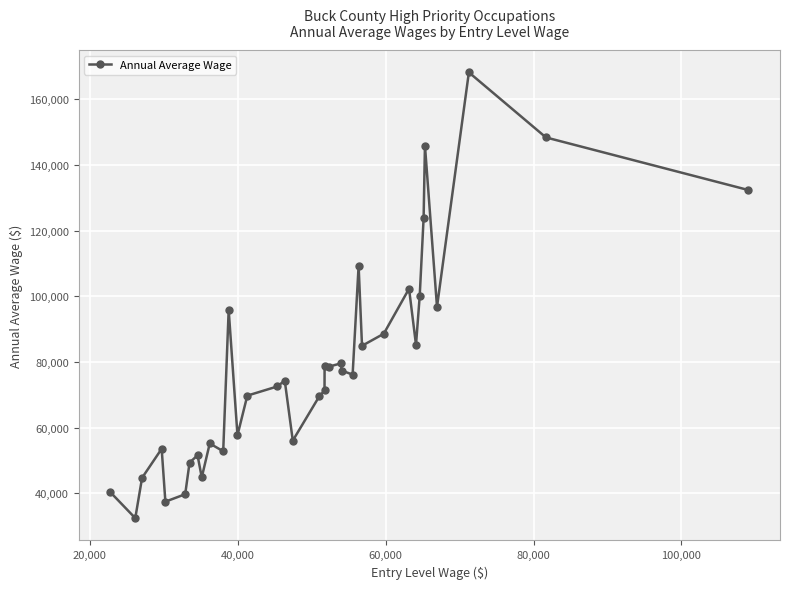

What is the difference between the second highest and minimum values?

115870